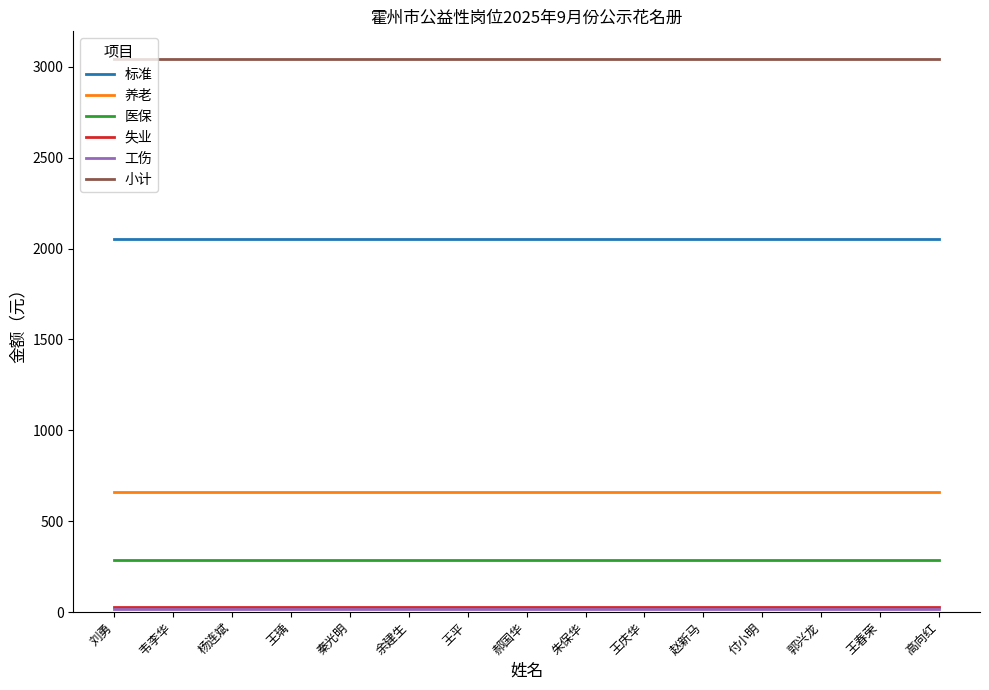

Is it true that 养老 equals 340.3 at 郝国华?

False